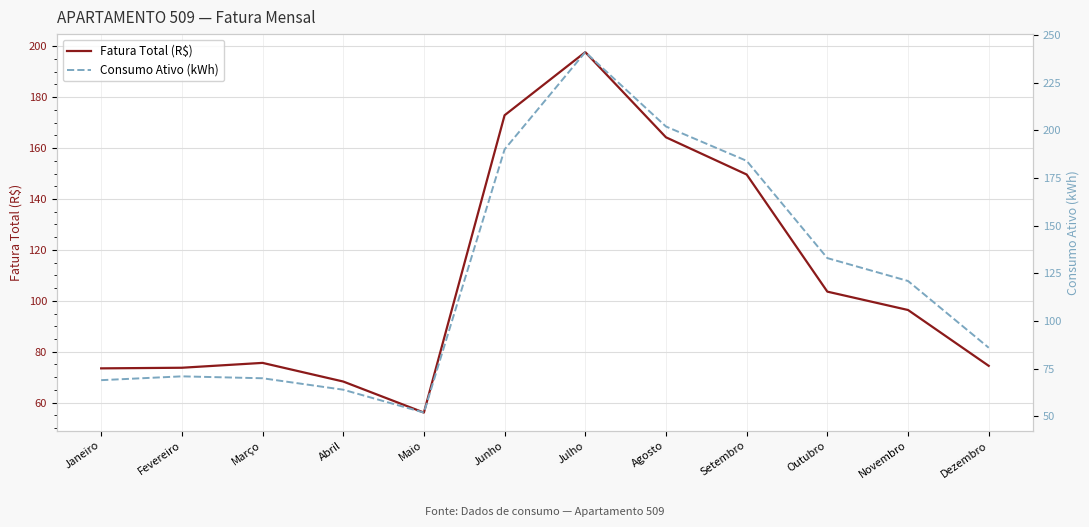

At Outubro, list the series in order from largest to smallest.

Consumo Ativo (kWh), Fatura Total (R$)